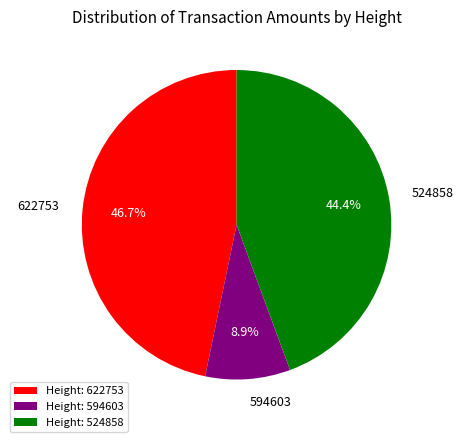

Rank the categories by value from lowest to highest.

594603, 524858, 622753